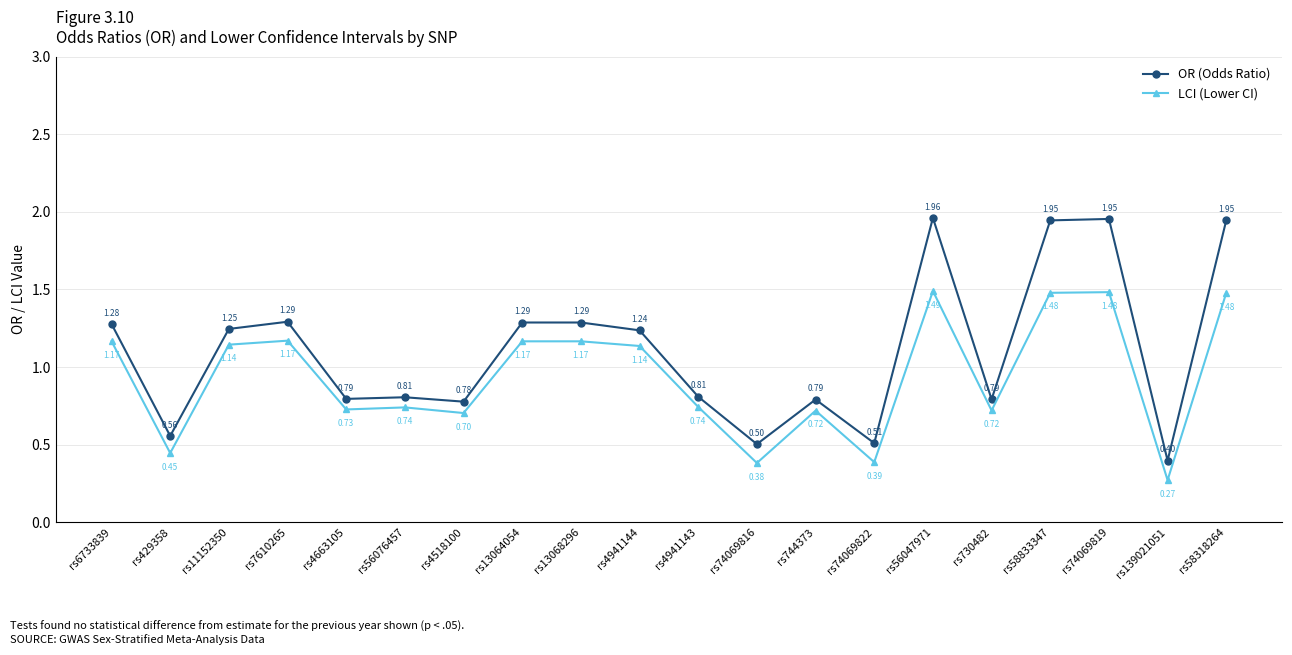

What is the spread (max minus min) of values at rs58318264?

0.5